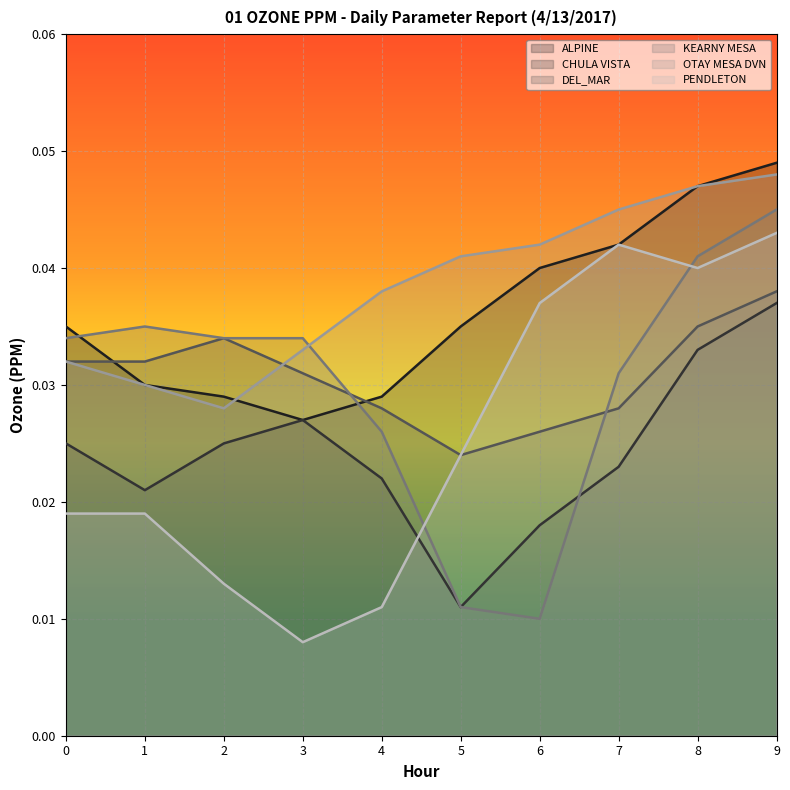

True or false: ALPINE has more than 2 points higher than both neighbors.

False